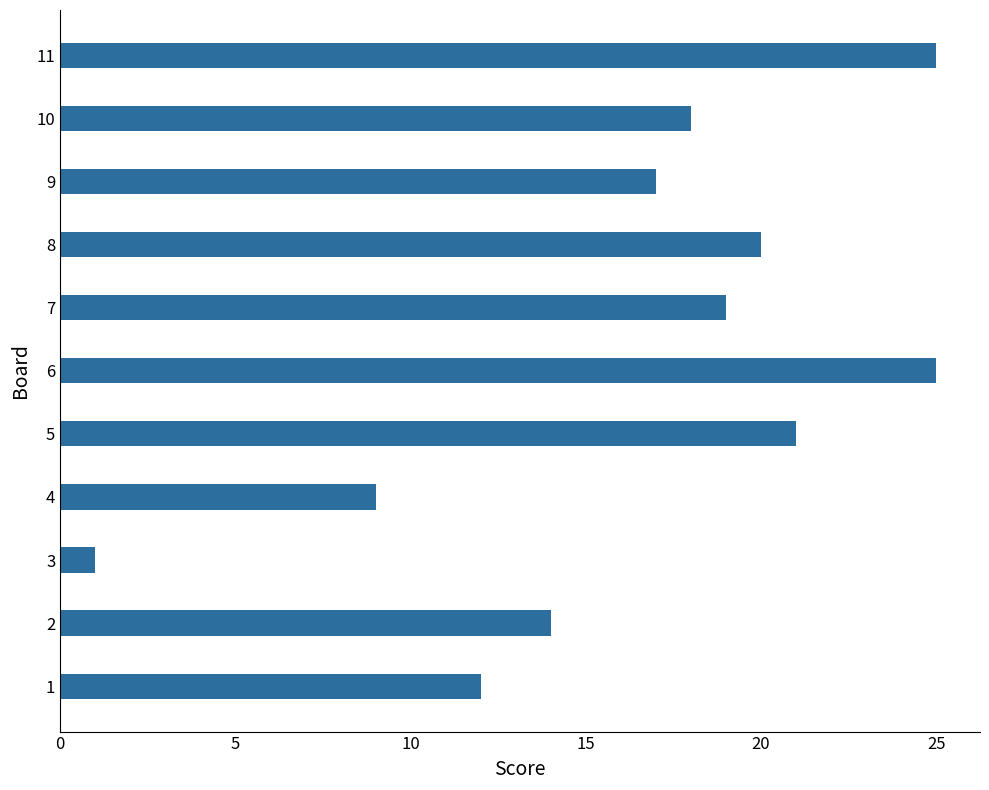

What is the difference between the maximum and minimum values?

24